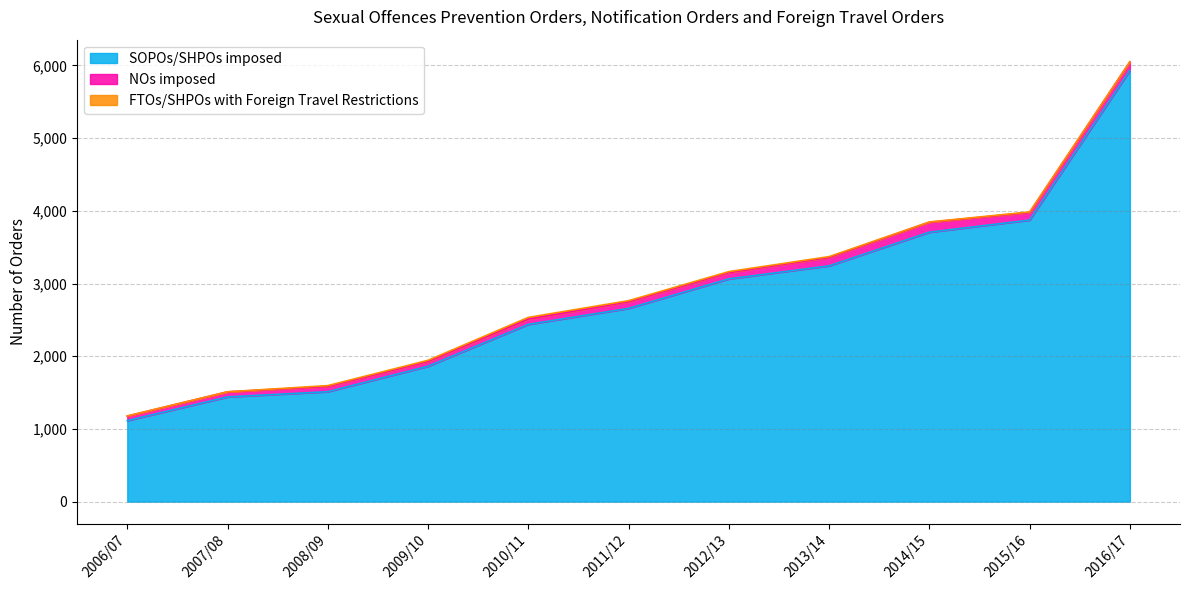

At which category is the sum across all series the highest?

2016/17